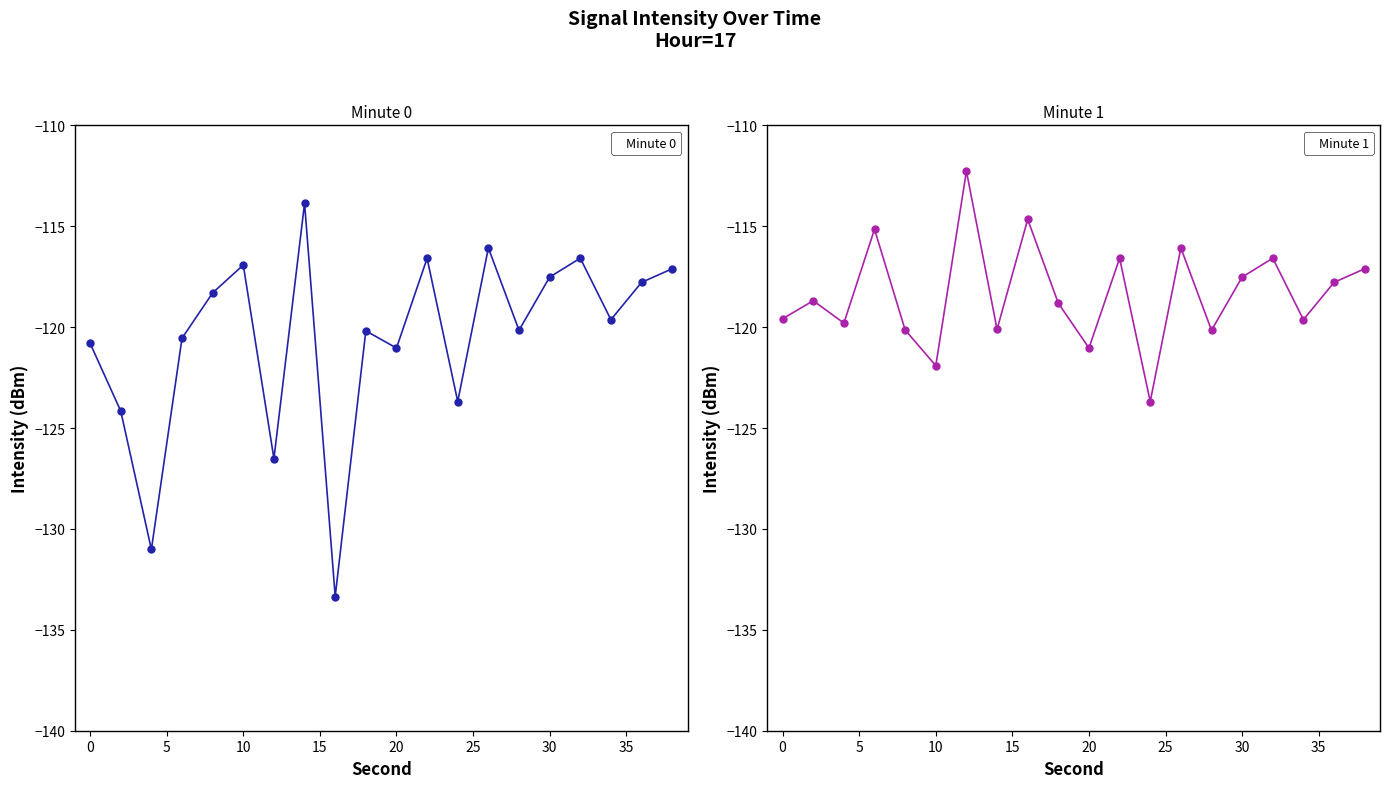

After their last crossing, which series has the higher values: Minute 0 or Minute 1?

Minute 1